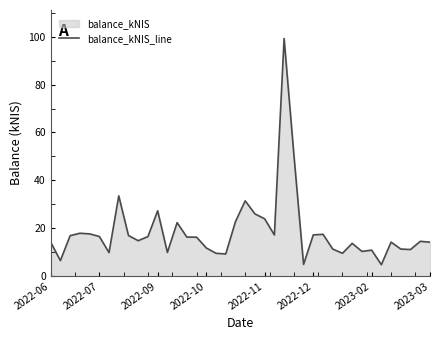

How many categories are shown in the chart?

40